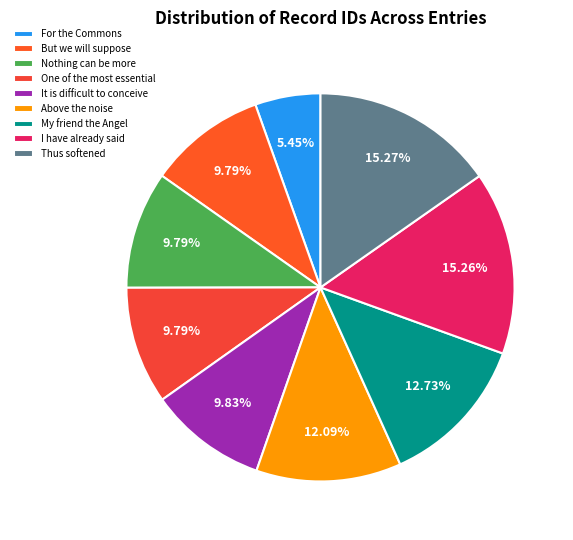

Count the number of slices in the pie.

9